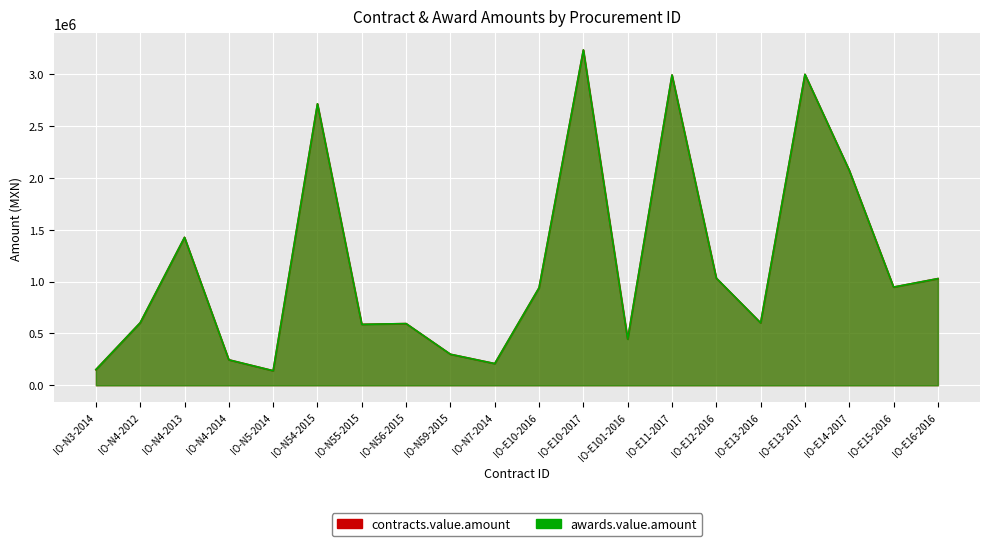

Count the number of data series in this chart.

2